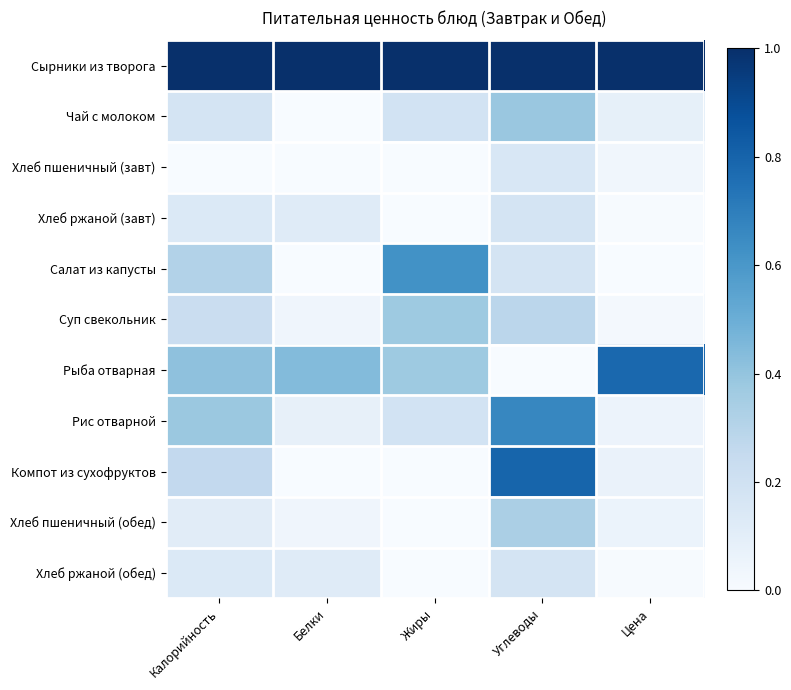

Between Углеводы and Цена, which series saw the biggest shift?

Рыба отварная